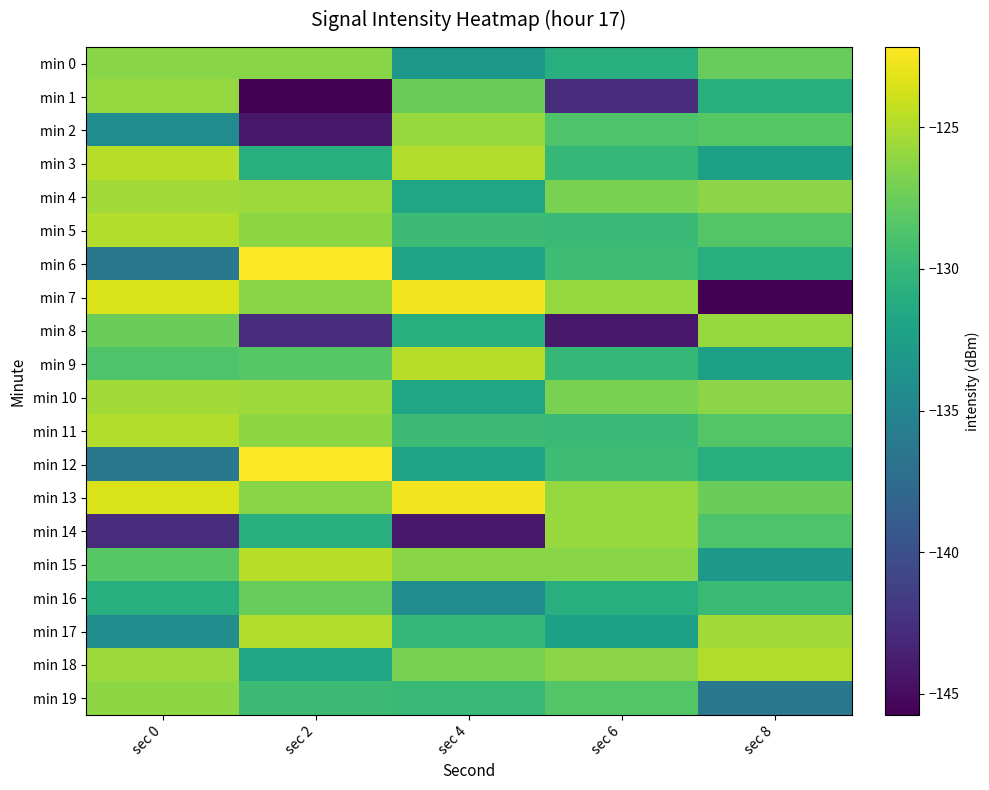

What is the difference between the highest and lowest values at sec 0?

19.2